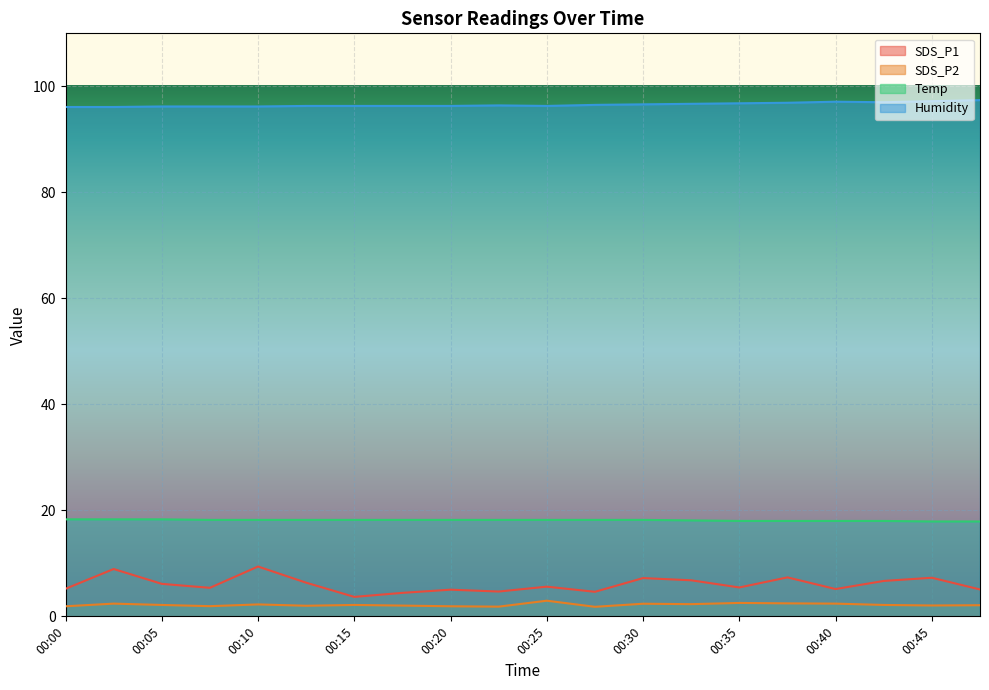

Which series has the widest spread of values?

SDS_P1